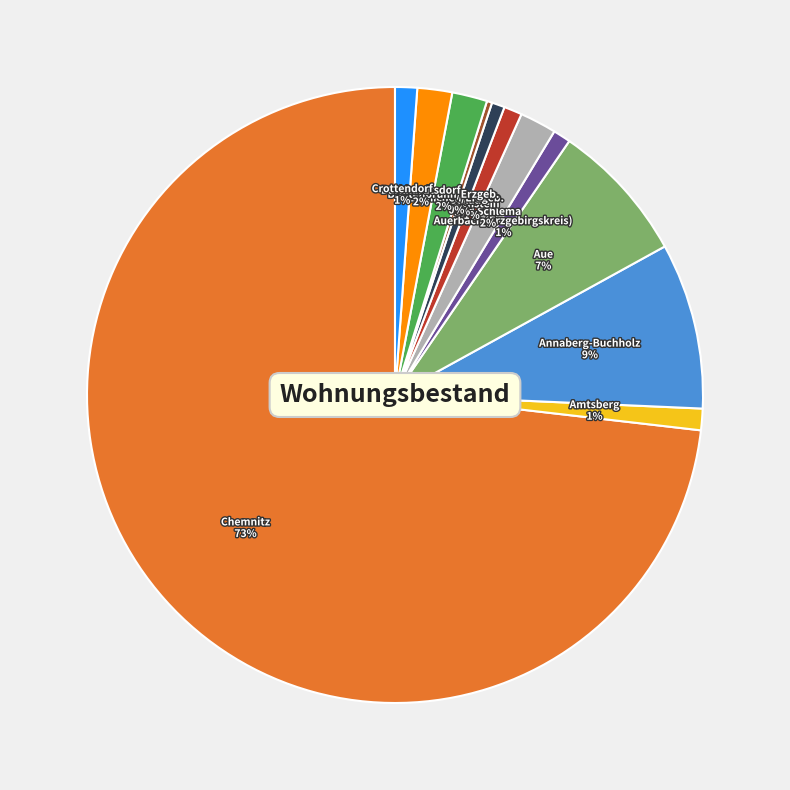

To the nearest percent, what is the difference between the largest and smallest slice percentages?

73%